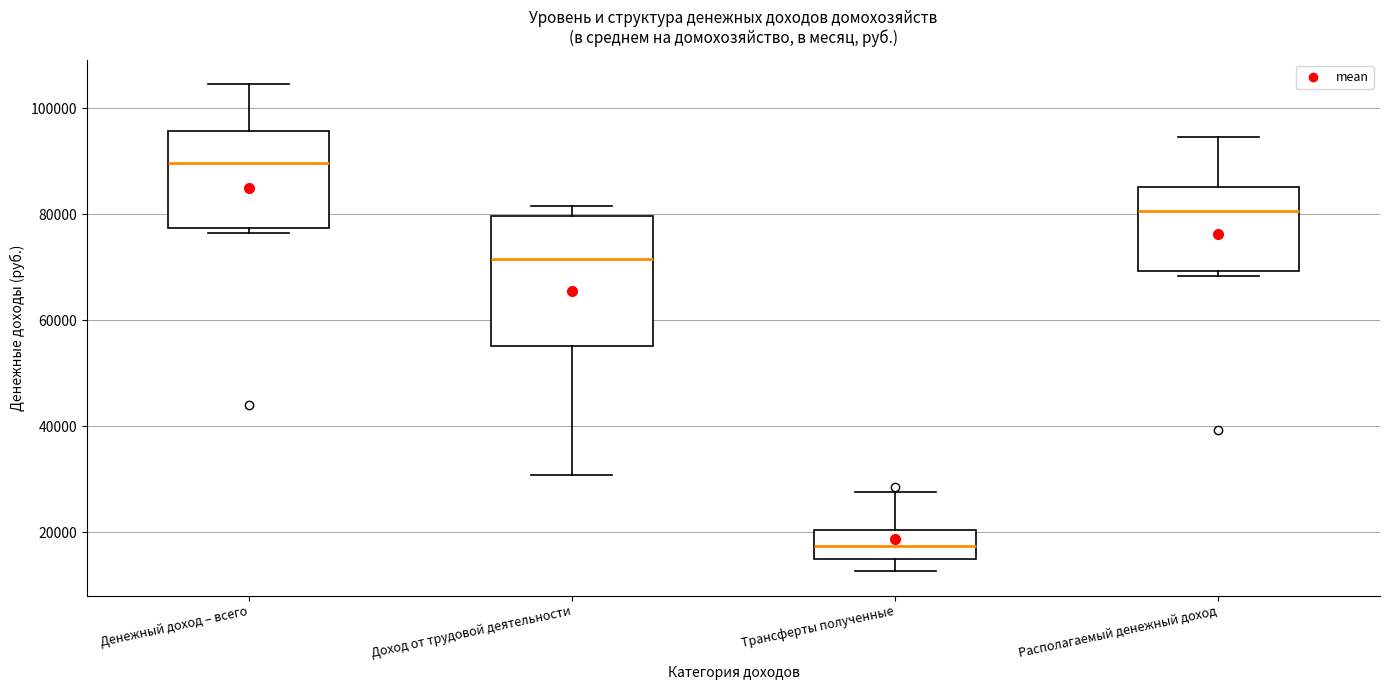

Which box is the tallest, from its lower edge to its upper edge?

Доход от трудовой деятельности